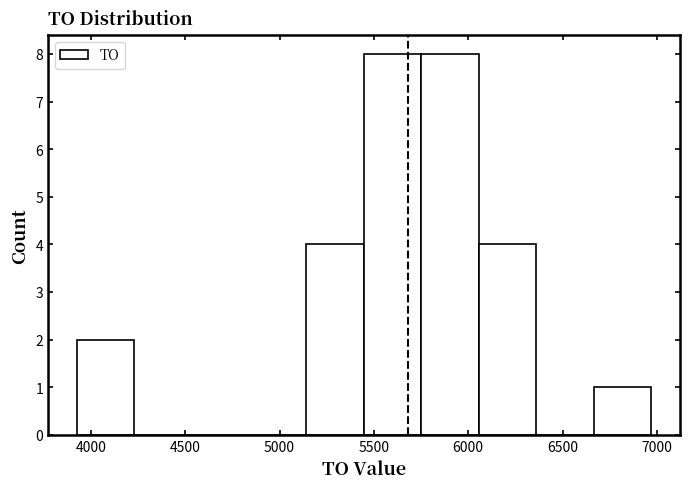

Reading left to right, list every bar in this chart as the range it spans on the x-axis followed by its height. Neither the bar edges nor the heights are printed on the chart, so give them approximately, as read against the axes.

3950 to 4250: 2
4250 to 4550: 0
4550 to 4850: 0
4850 to 5150: 0
5150 to 5450: 4
5450 to 5750: 8
5750 to 6050: 8
6050 to 6350: 4
6350 to 6650: 0
6650 to 6950: 1